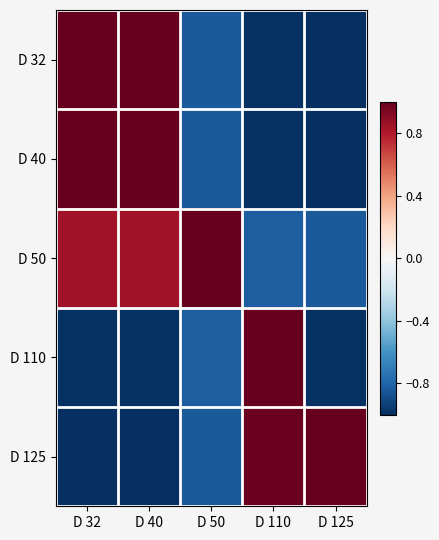

Which label corresponds to the smallest value in the chart?

D 125